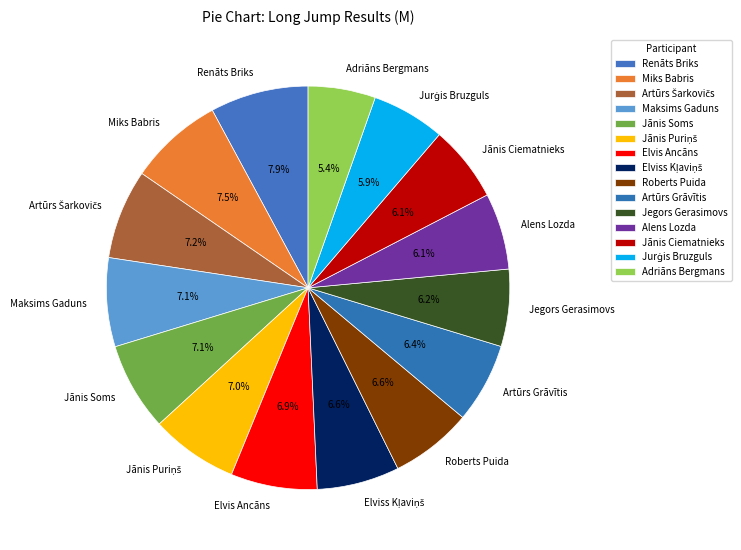

Is there any slice that represents more than half of the pie?

No